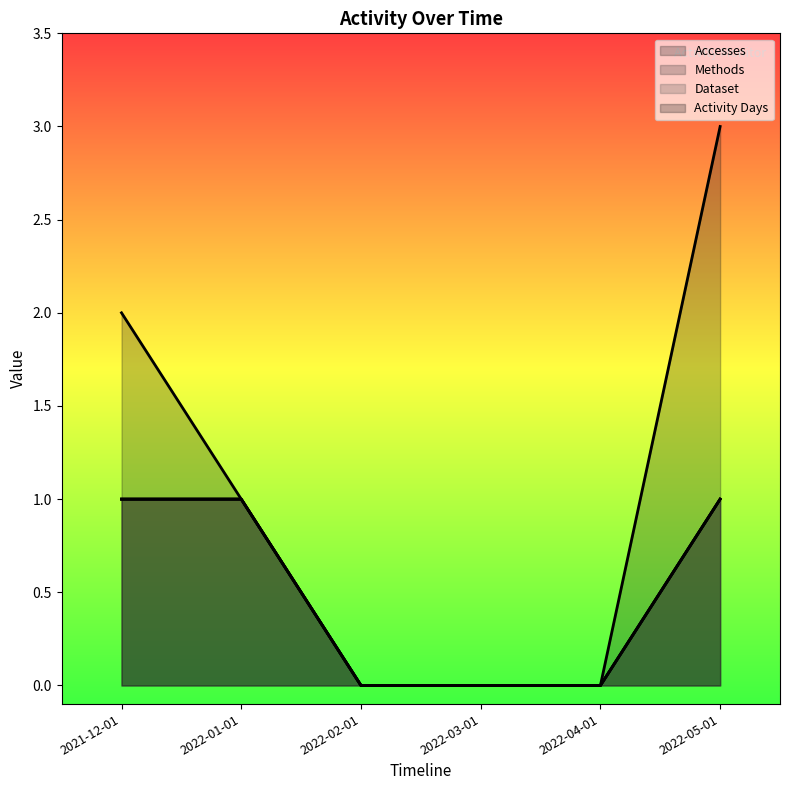

Which series has the largest range (max minus min)?

Accesses